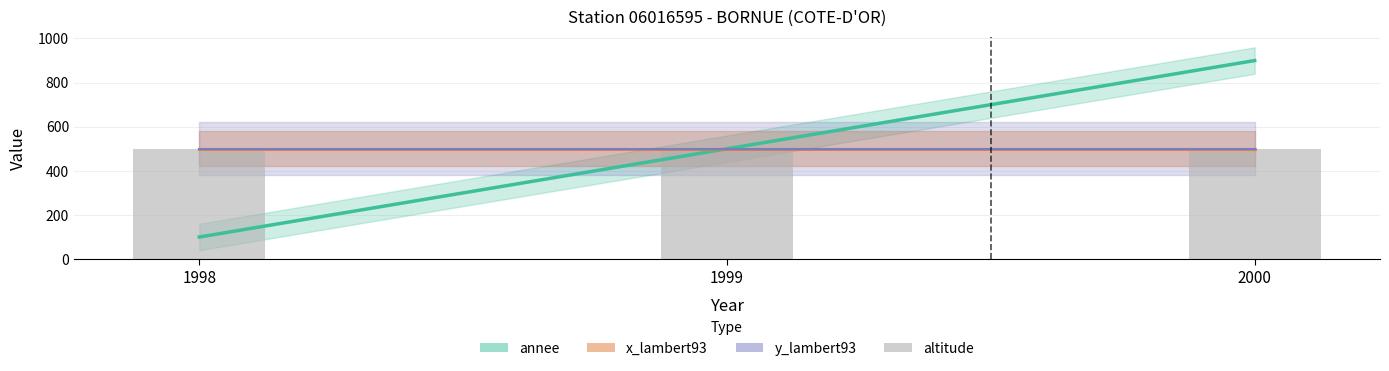

What is the difference between the annee values at 1998 and 2000?

800